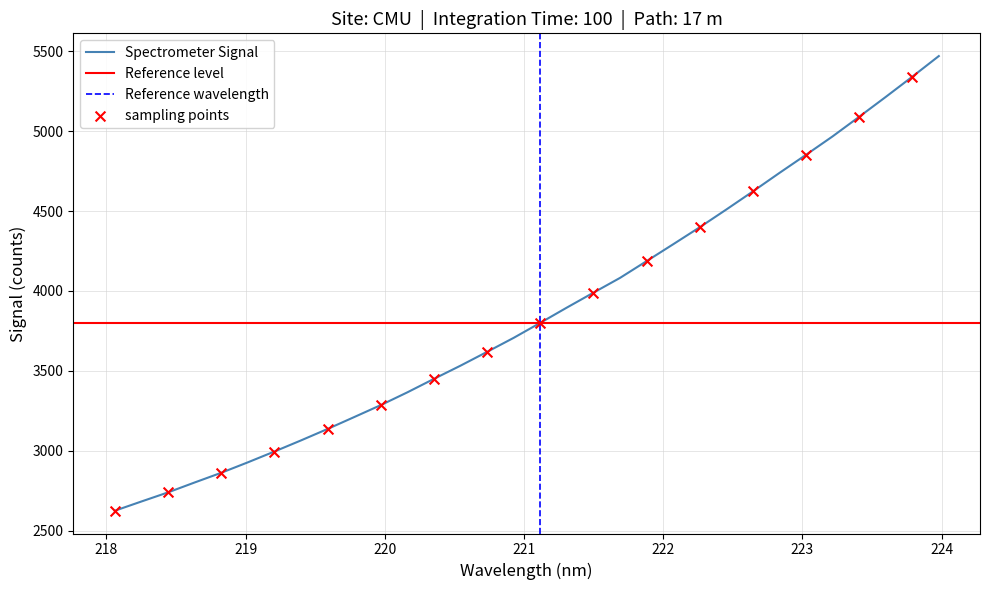

What is the change in value from 218.442 to 223.2172?

+2227.4